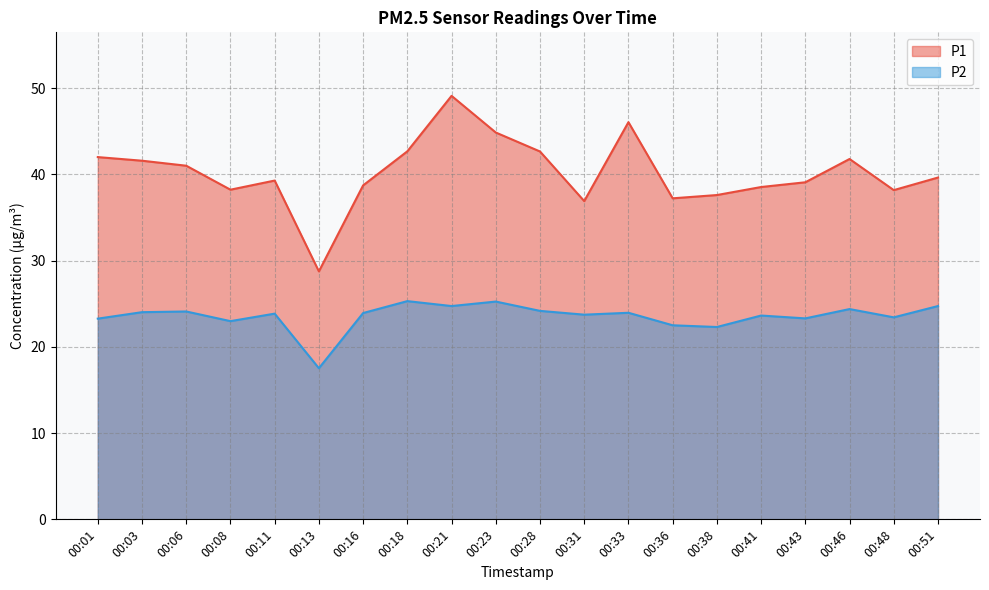

How many data points in P2 are above 23?

16